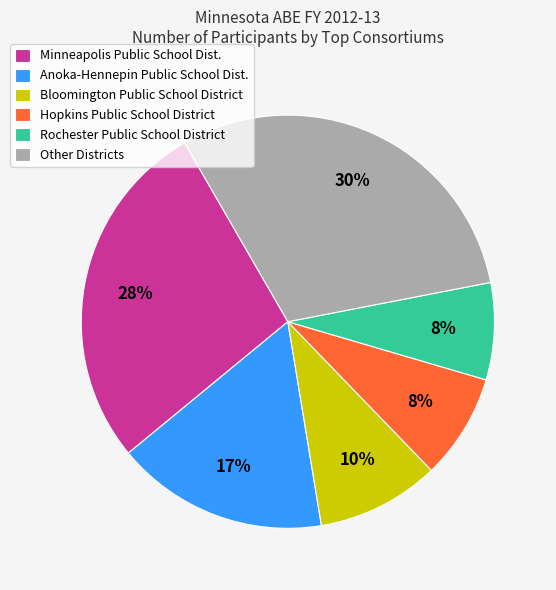

Do Anoka-Hennepin Public School Dist. and Hopkins Public School District together represent more than half of the pie?

No